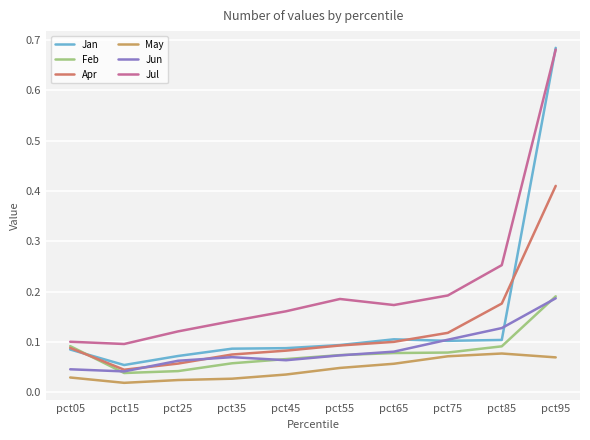

What is the sum of all Apr values?

1.2